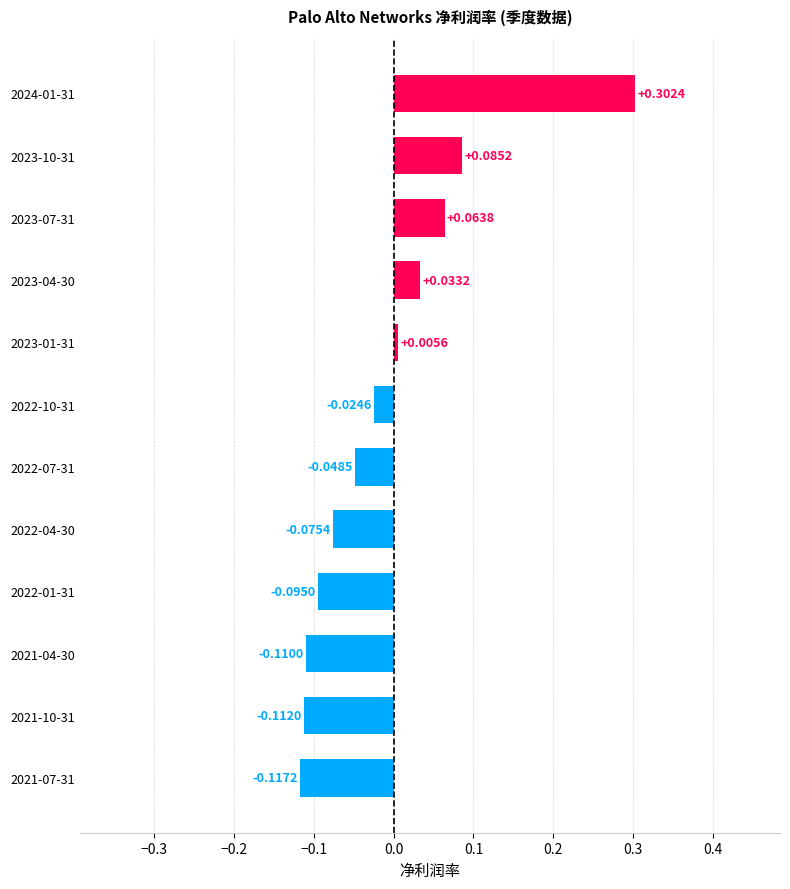

At which category does the chart reach its minimum across all series?

2021-07-31